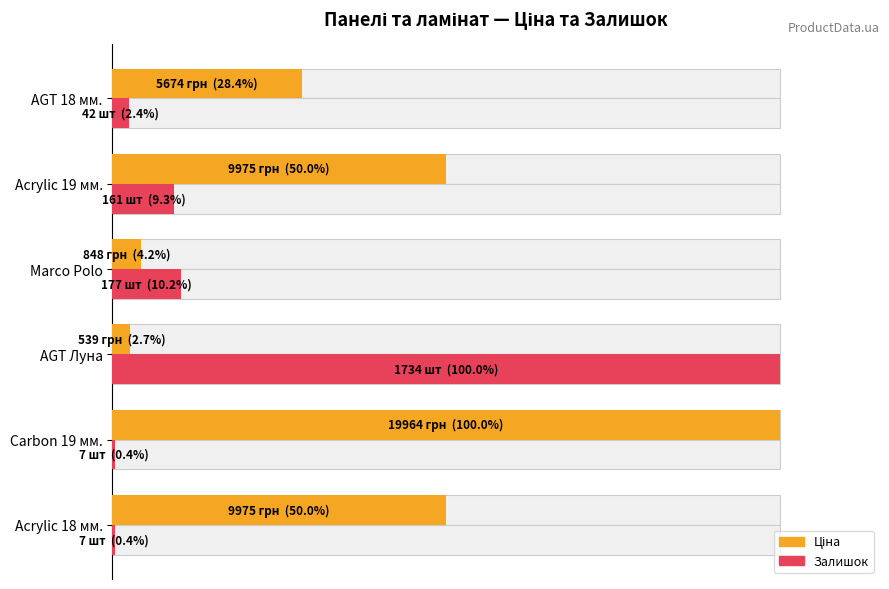

What is the greatest value displayed?

100.0